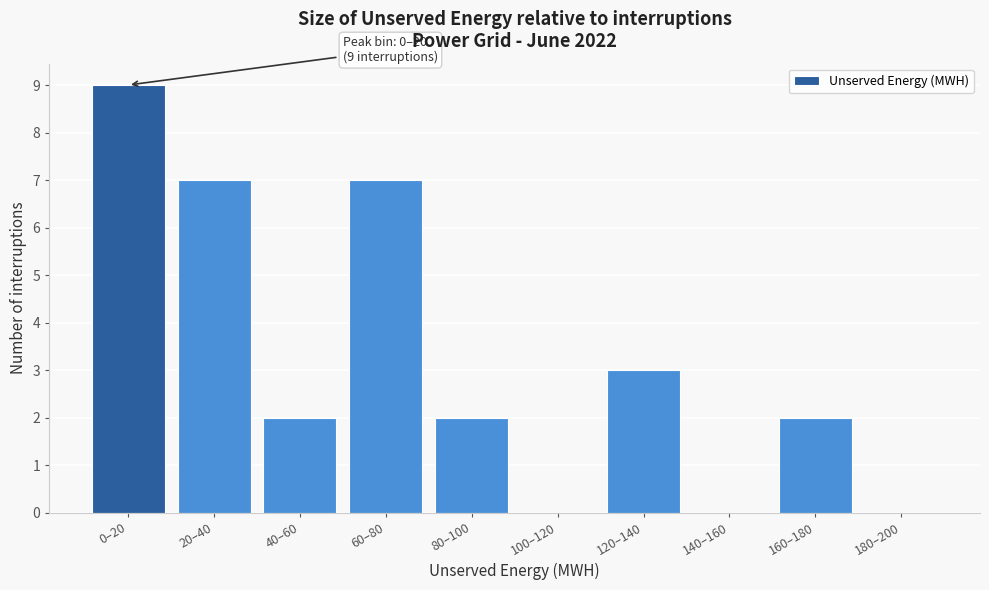

Reading left to right, transcribe all the data shown in this chart.

0–20=9	20–40=7	40–60=2	60–80=7	80–100=2	100–120=0	120–140=3	140–160=0	160–180=2	180–200=0